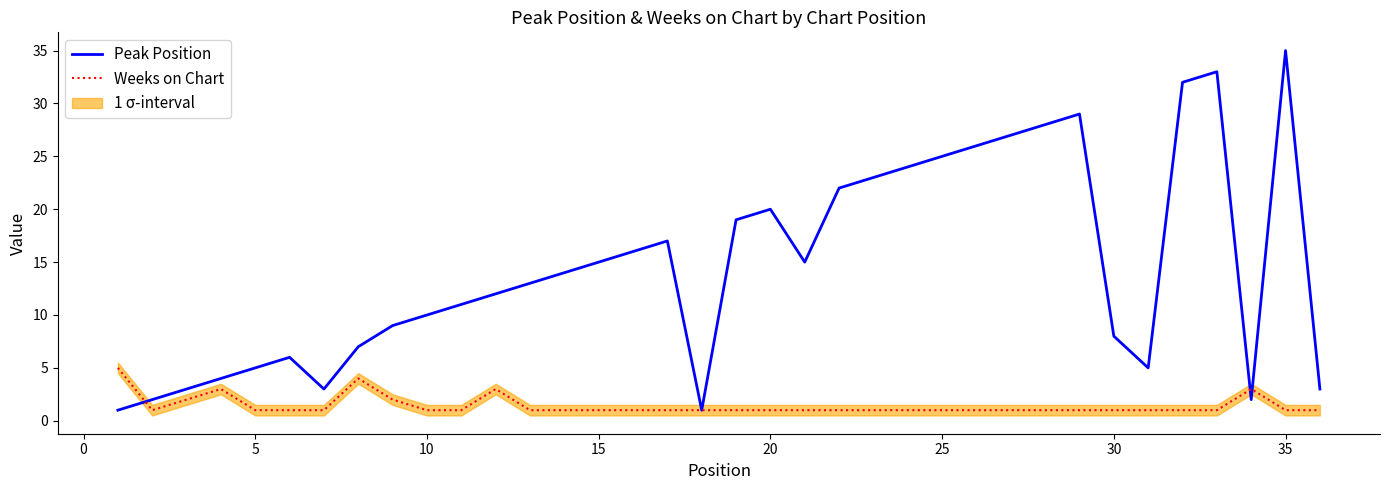

Is it true that Weeks on Chart equals 1 at 25?

True